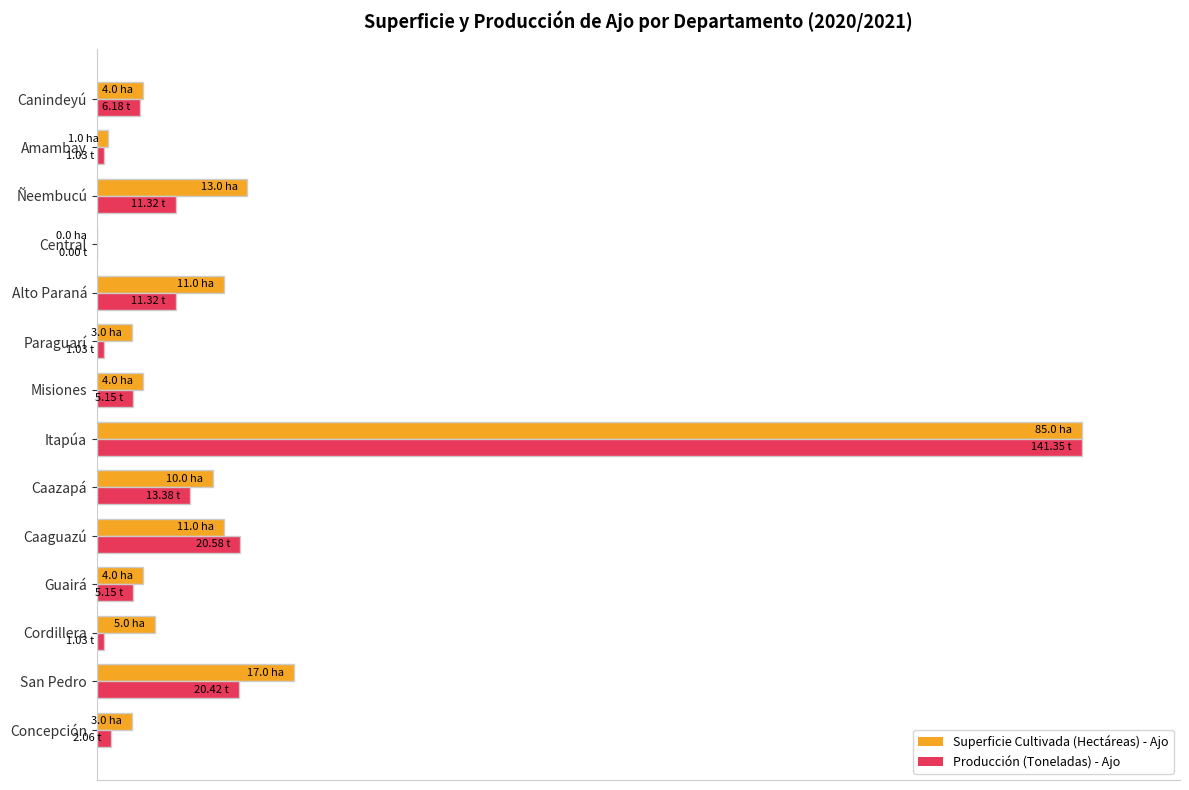

List the series in order of their overall mean, lowest first.

Producción (Toneladas) - Ajo, Superficie Cultivada (Hectáreas) - Ajo